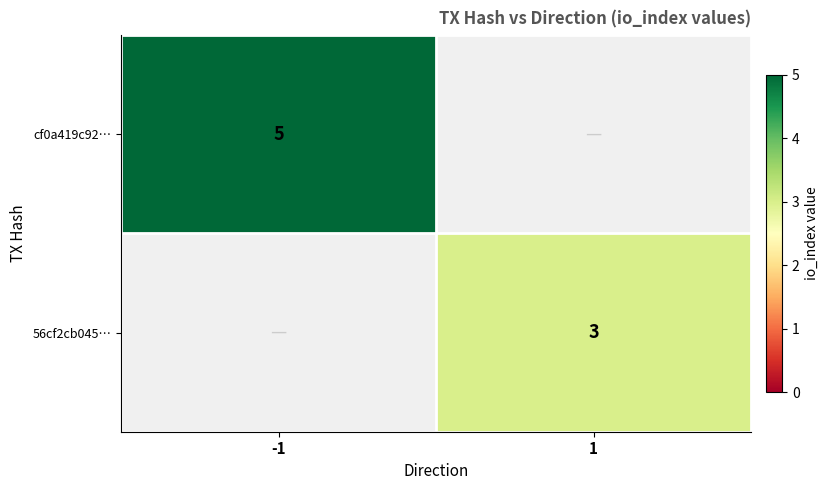

The value of cf0a419c92… at -1 is 5. True or false?

True